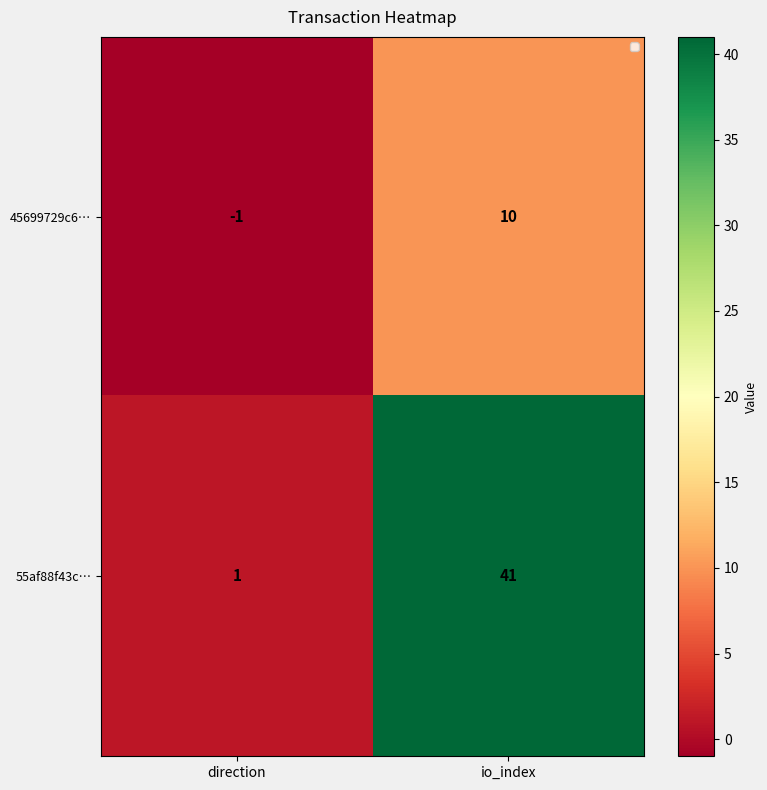

Reading left to right, what are all the values shown in this chart?

45699729c6…: direction=-1	io_index=10
55af88f43c…: direction=1	io_index=41